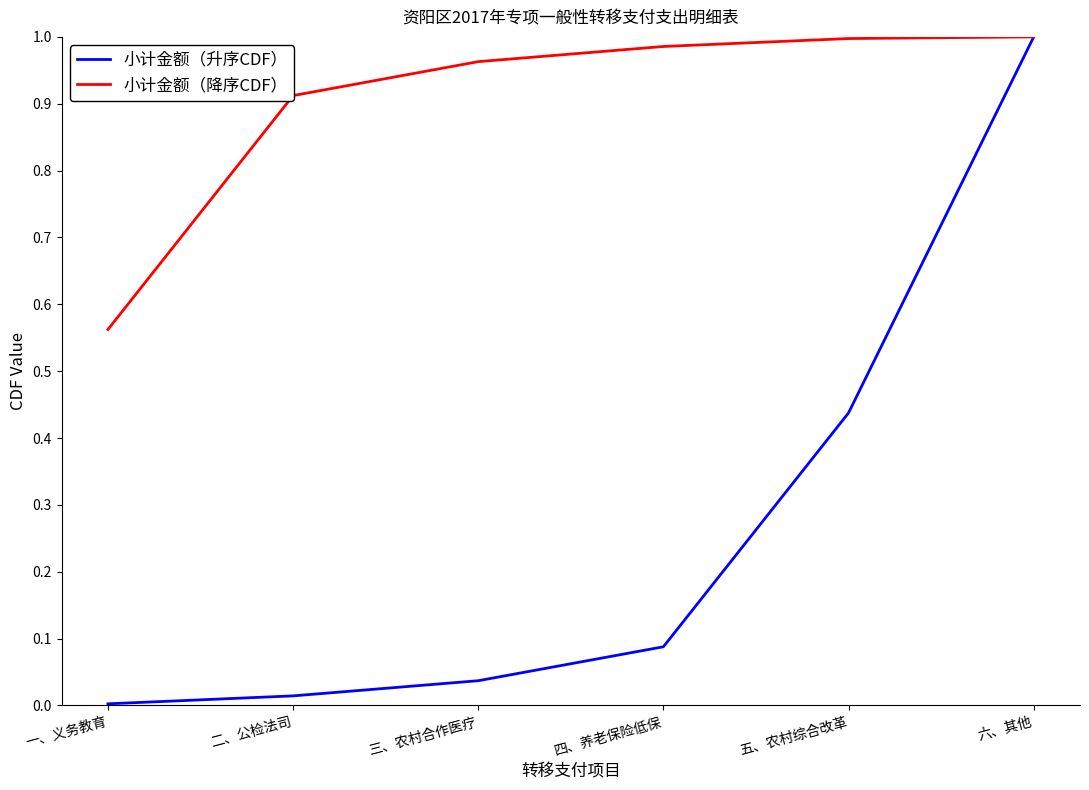

What is the total value across all series at 五、农村综合改革?

1.4